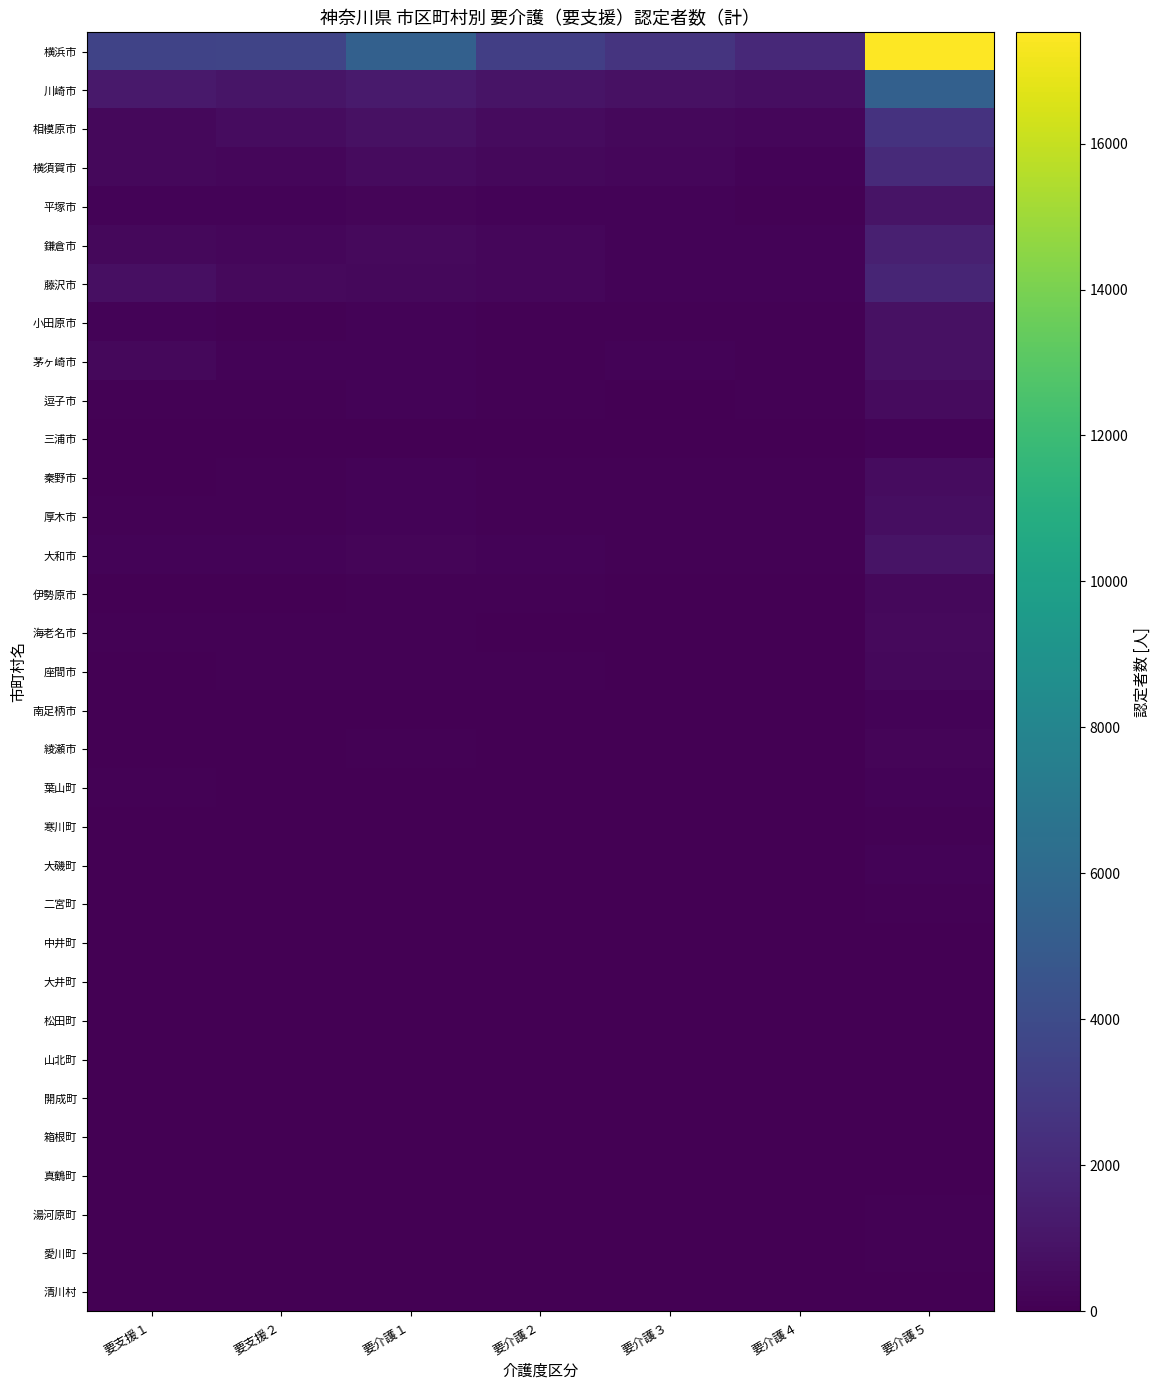

Between 要介護３ and 要支援１, which is larger?

要支援１